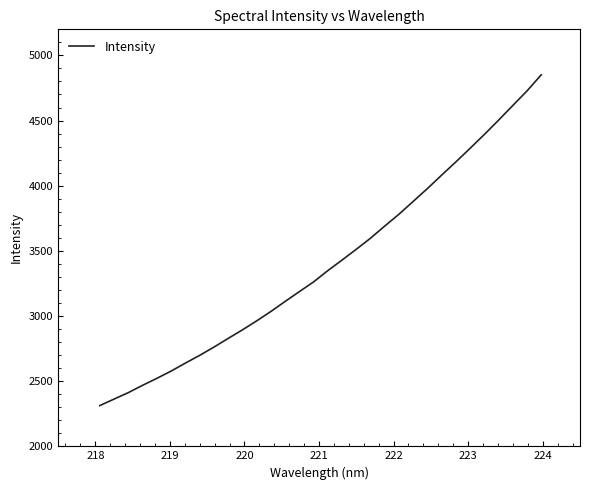

What is the difference between the maximum and minimum values?

2538.4